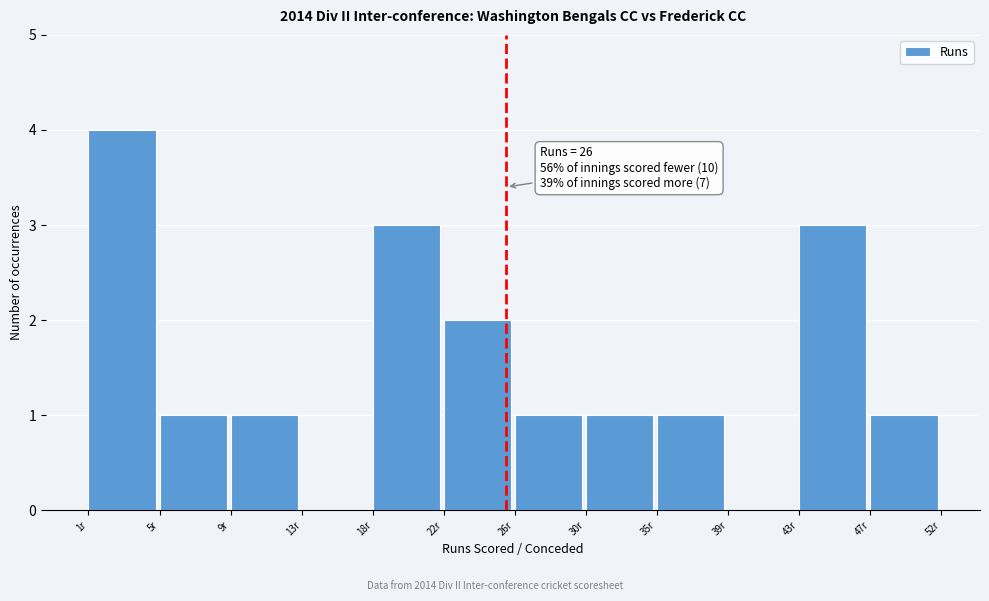

Reading left to right, extract all data points from this chart.

1r=4	5r=1	9r=1	13r=0	18r=3	22r=2	26r=1	30r=1	35r=1	39r=0	43r=3	47r=1